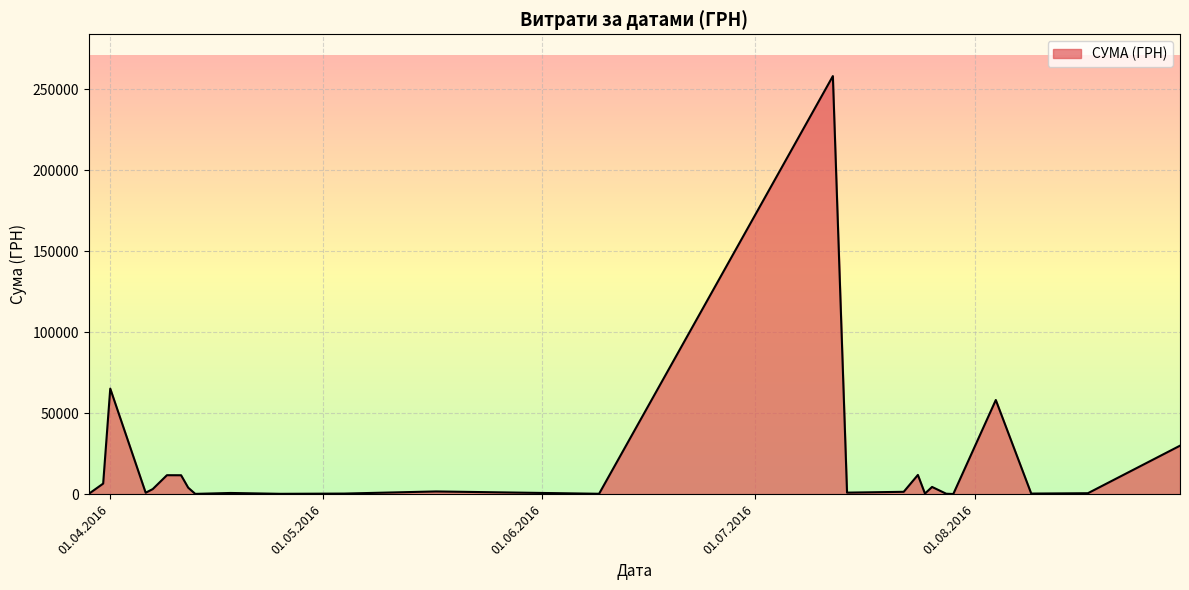

What is the difference between the maximum and minimum values?

257904.0